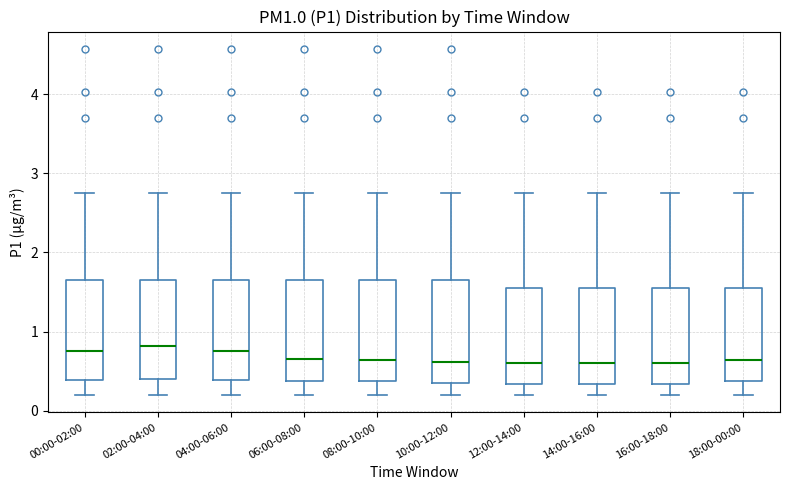

Reading left to right, read every box against the y-axis: the position of its median line, the range the box covers, and the ends of its whiskers. The values are not printed on the chart, so give them approximately, as read against the axis.

00:00-02:00: median 0.8, box 0.4 to 1.7, whiskers 0.2 to 2.8
02:00-04:00: median 0.8, box 0.4 to 1.7, whiskers 0.2 to 2.8
04:00-06:00: median 0.8, box 0.4 to 1.7, whiskers 0.2 to 2.8
06:00-08:00: median 0.7, box 0.4 to 1.7, whiskers 0.2 to 2.8
08:00-10:00: median 0.6, box 0.4 to 1.7, whiskers 0.2 to 2.8
10:00-12:00: median 0.6, box 0.4 to 1.7, whiskers 0.2 to 2.8
12:00-14:00: median 0.6, box 0.3 to 1.6, whiskers 0.2 to 2.8
14:00-16:00: median 0.6, box 0.3 to 1.6, whiskers 0.2 to 2.8
16:00-18:00: median 0.6, box 0.3 to 1.6, whiskers 0.2 to 2.8
18:00-00:00: median 0.6, box 0.4 to 1.6, whiskers 0.2 to 2.8